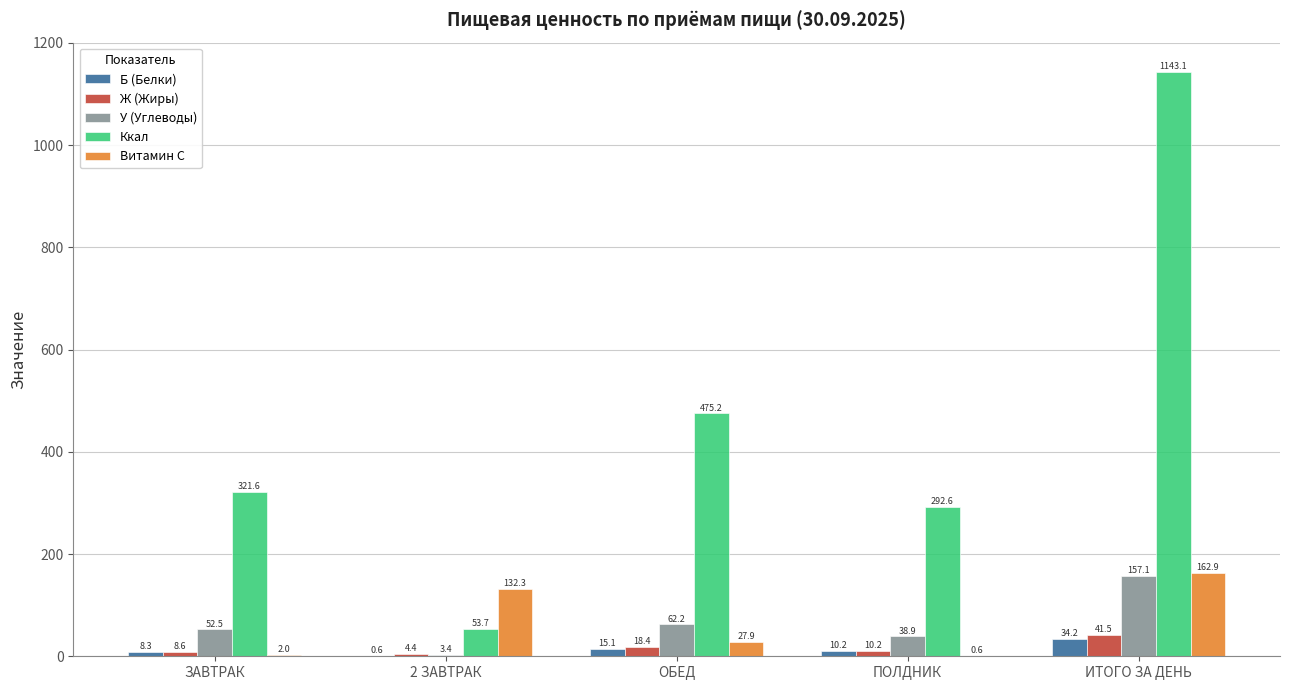

What is the sum of all Ж (Жиры) values?

83.1